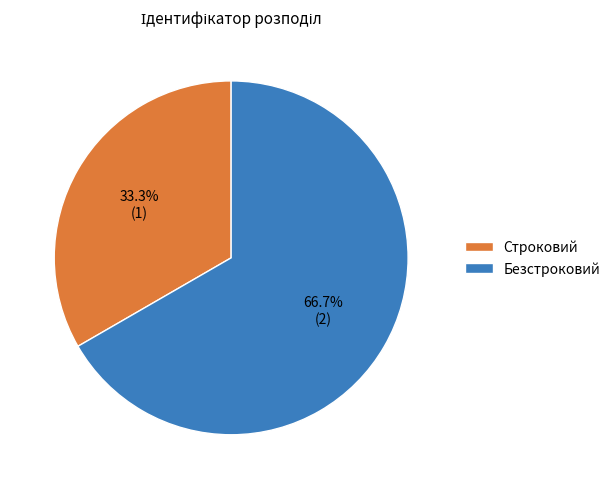

True or false: Безстроковий accounts for 67% of the total.

True